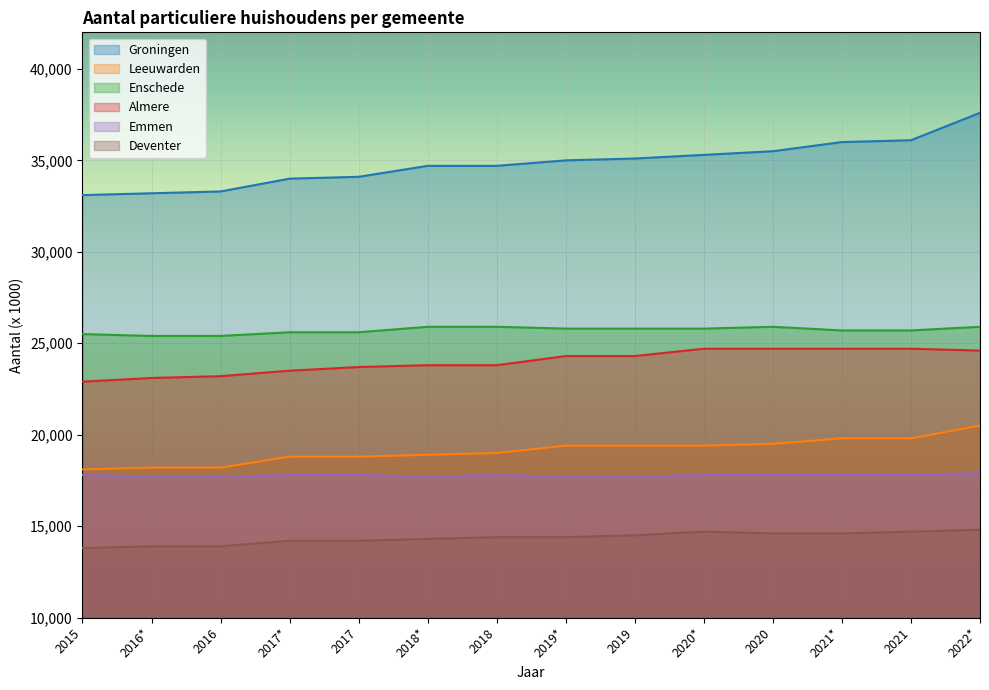

True or false: Deventer and Enschede intersect in this chart.

False